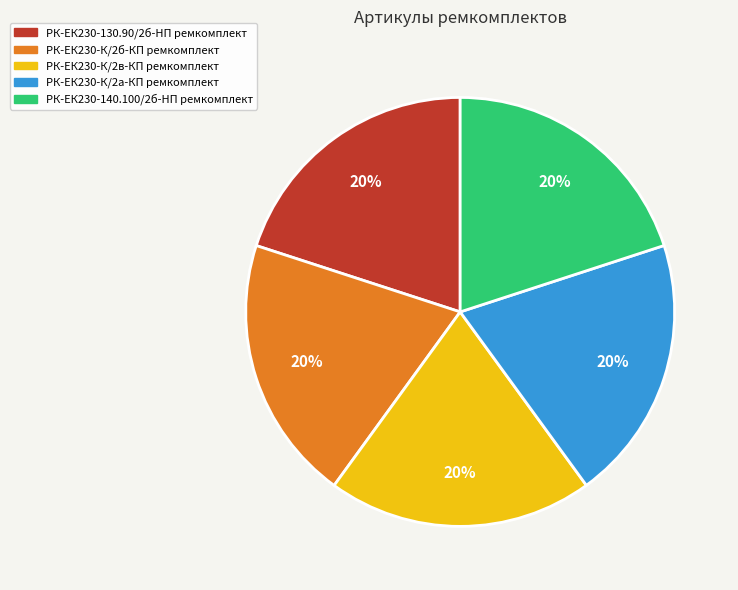

What percentage is the РК-ЕК230-К/2б-КП ремкомплект slice, to the nearest percent?

20%